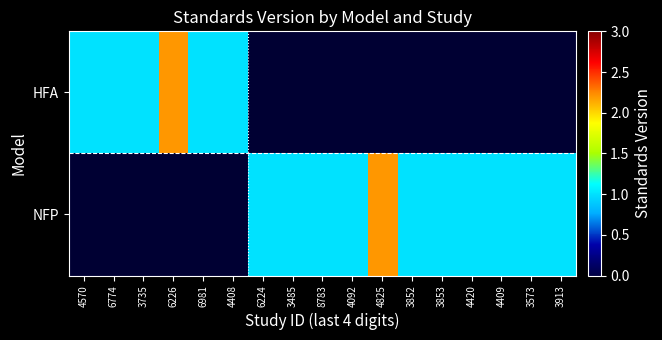

Which series changed the most between 4825 and 3573?

NFP